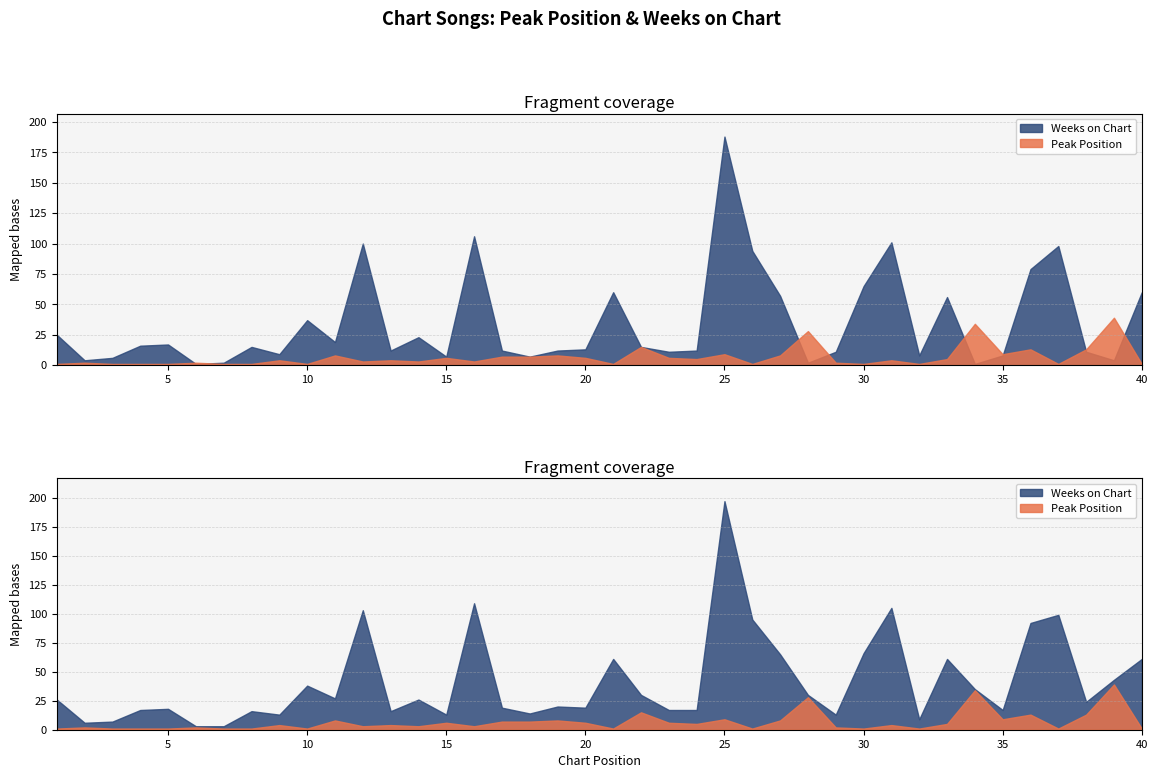

Count the number of categories in the chart.

40